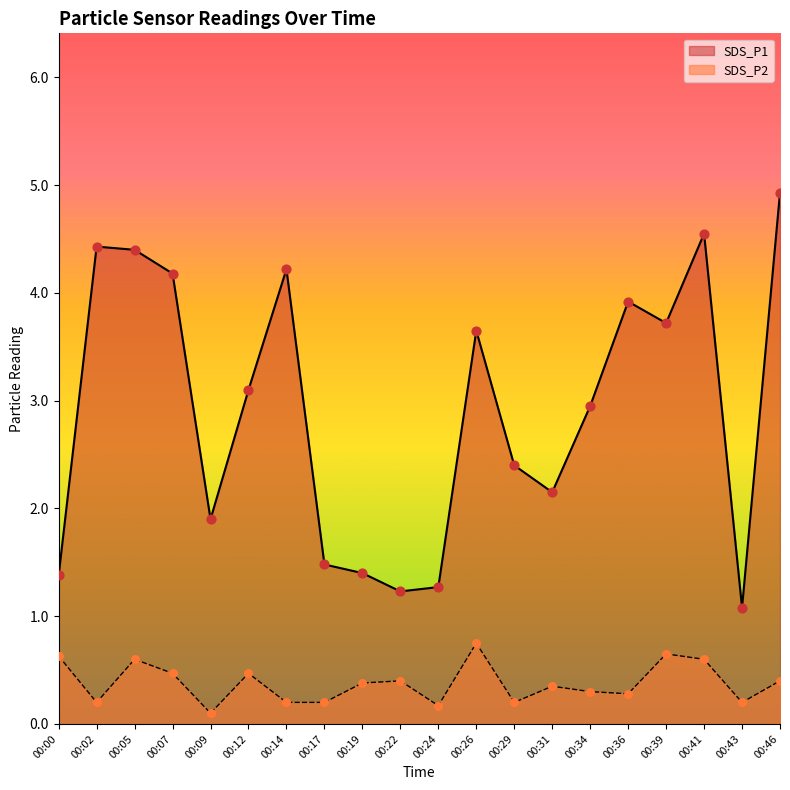

Which series reaches the minimum Y coordinate?

SDS_P2